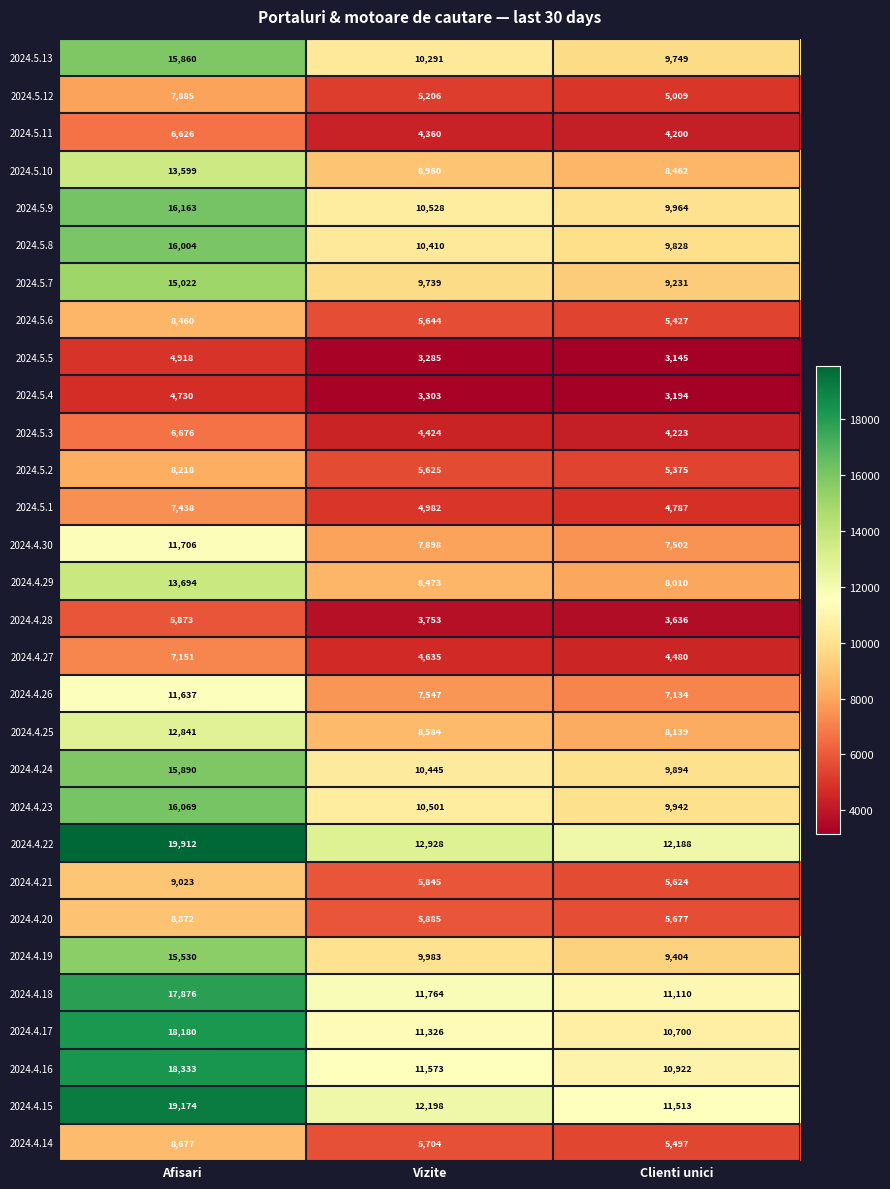

Rank the series at Vizite from highest to lowest value.

2024.4.22, 2024.4.15, 2024.4.18, 2024.4.16, 2024.4.17, 2024.5.9, 2024.4.23, 2024.4.24, 2024.5.8, 2024.5.13, 2024.4.19, 2024.5.7, 2024.5.10, 2024.4.25, 2024.4.29, 2024.4.30, 2024.4.26, 2024.4.20, 2024.4.21, 2024.4.14, 2024.5.6, 2024.5.2, 2024.5.12, 2024.5.1, 2024.4.27, 2024.5.3, 2024.5.11, 2024.4.28, 2024.5.4, 2024.5.5